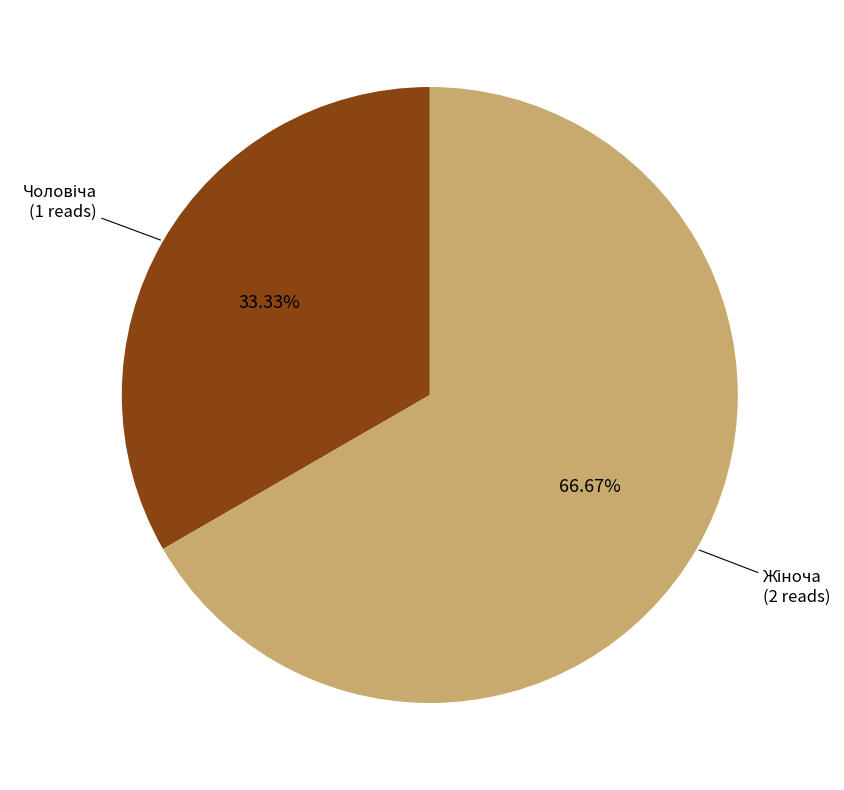

Is there a majority slice in this chart?

Yes